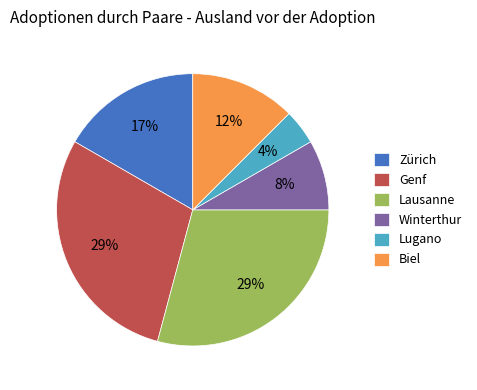

Combined, do Lausanne and Genf account for over 50%?

Yes